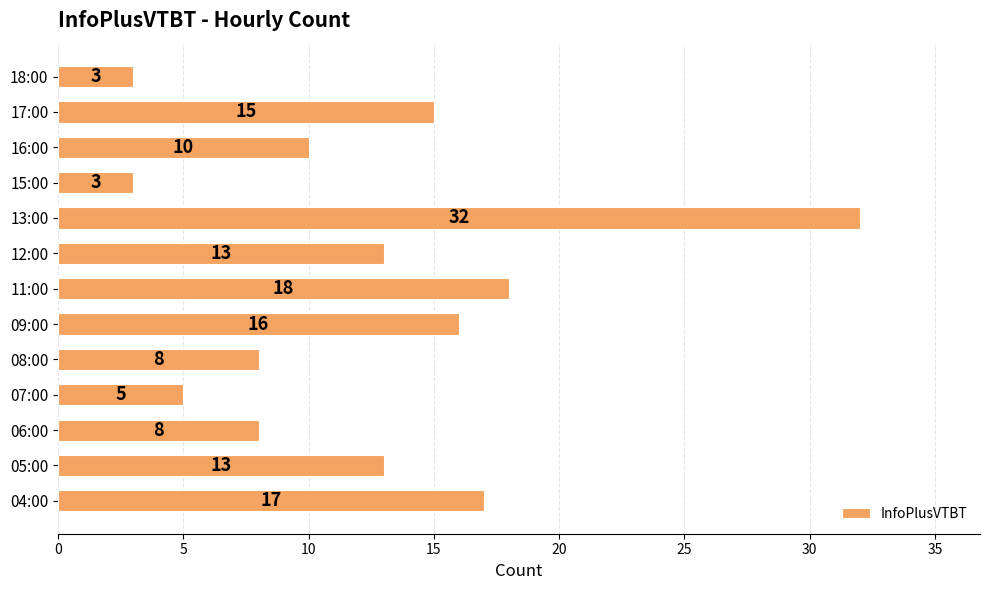

What is the maximum value shown in the chart?

32